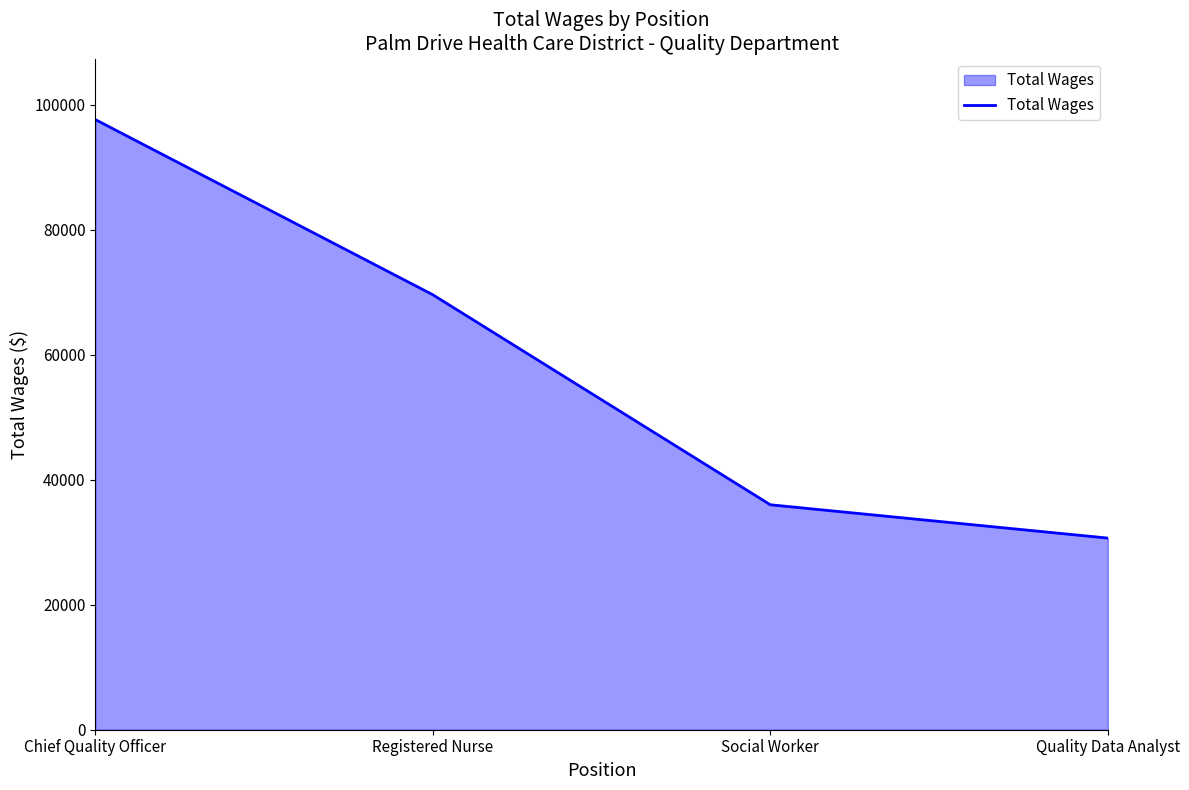

Is it true that the value at Chief Quality Officer is 46525?

False